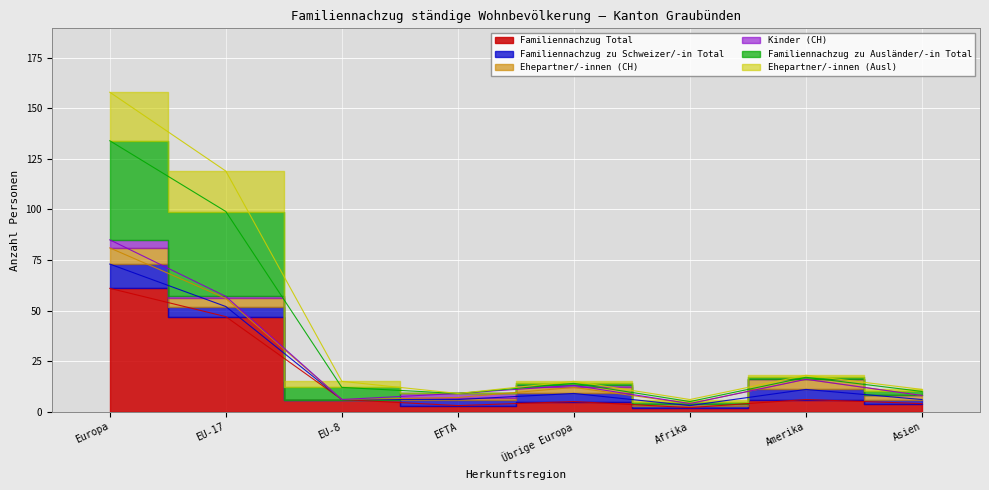

Which category has the highest value in the Familiennachzug Total series?

Europa